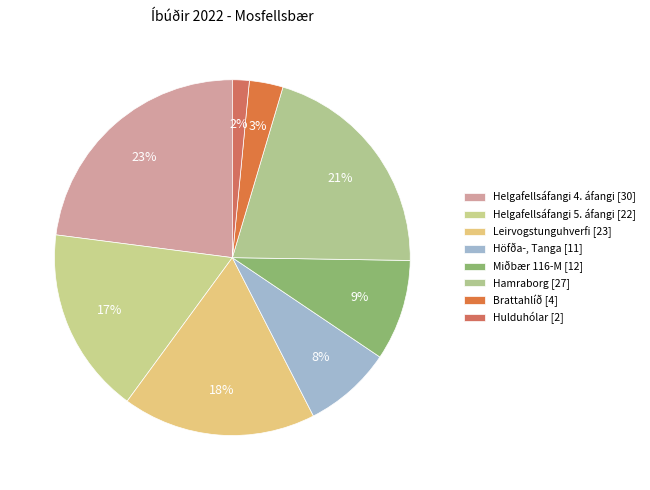

How many slices are in this pie chart?

8